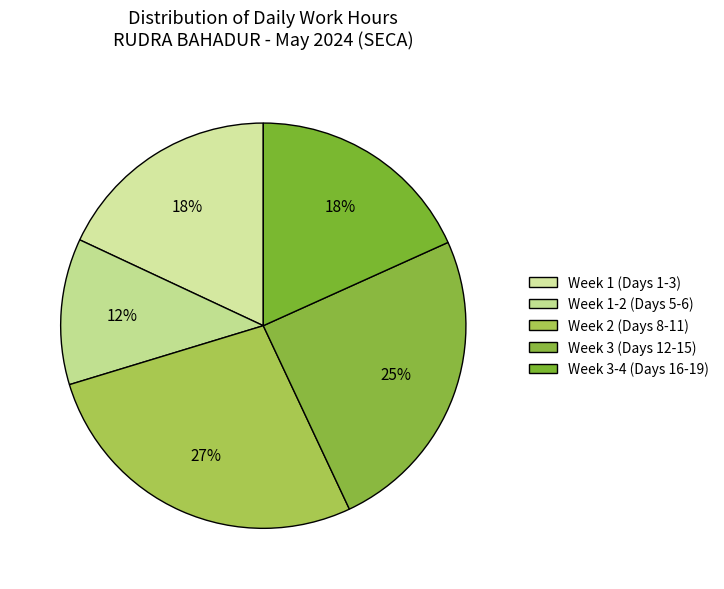

How many slices are in this pie chart?

5